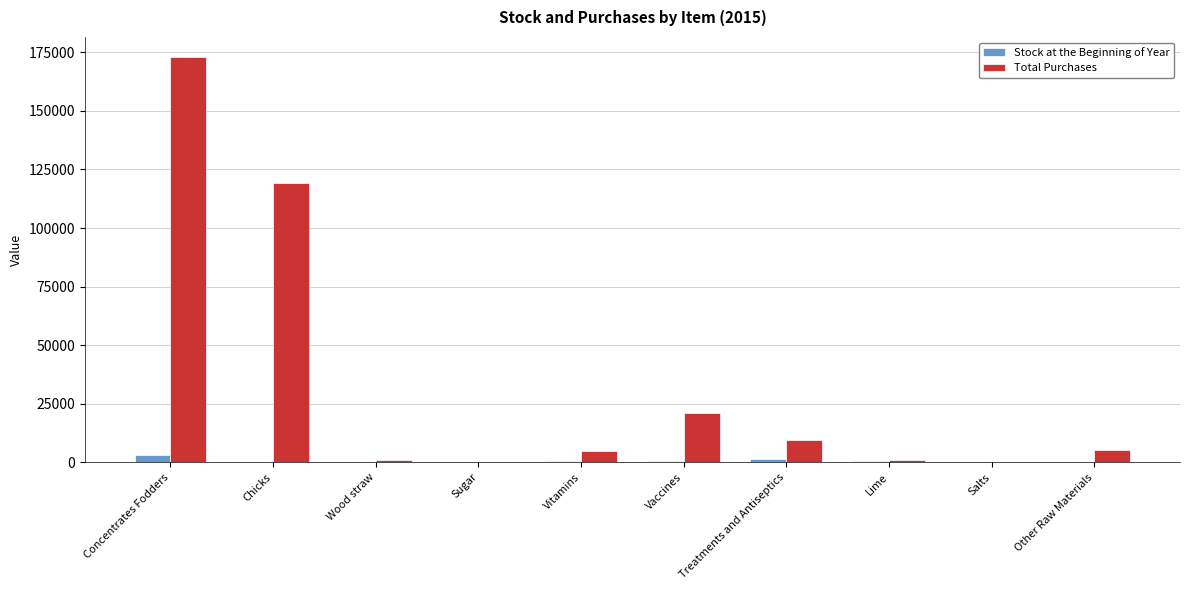

What is the greatest value displayed?

172953.9